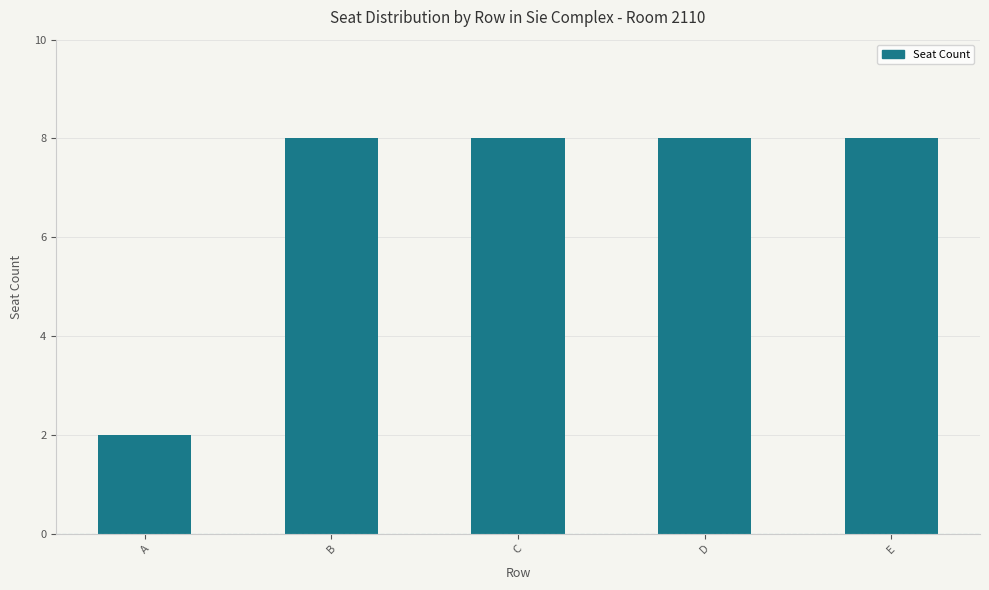

Reading left to right, transcribe all the data shown in this chart.

2	8	8	8	8